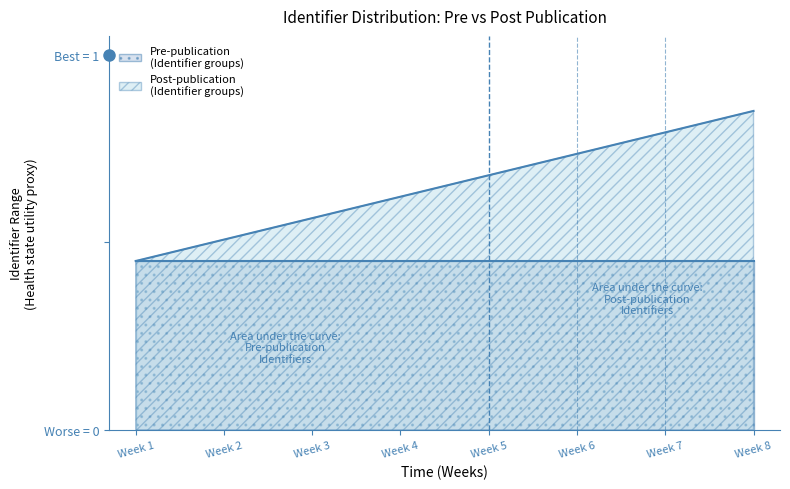

Reading left to right, extract all data points from this chart.

0.5	0.5	0.6	0.6	0.7	0.7	0.8	0.8